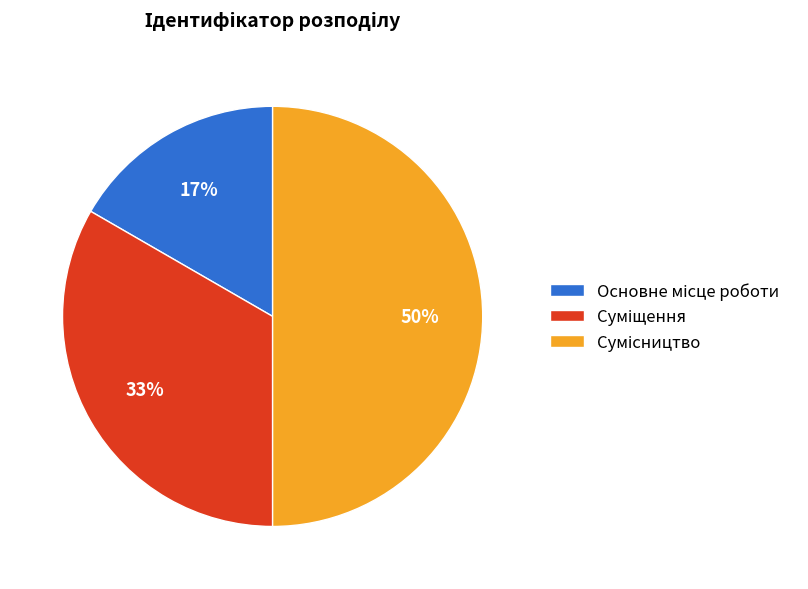

To the nearest percent, what is the difference between the largest and smallest slice percentages?

33%